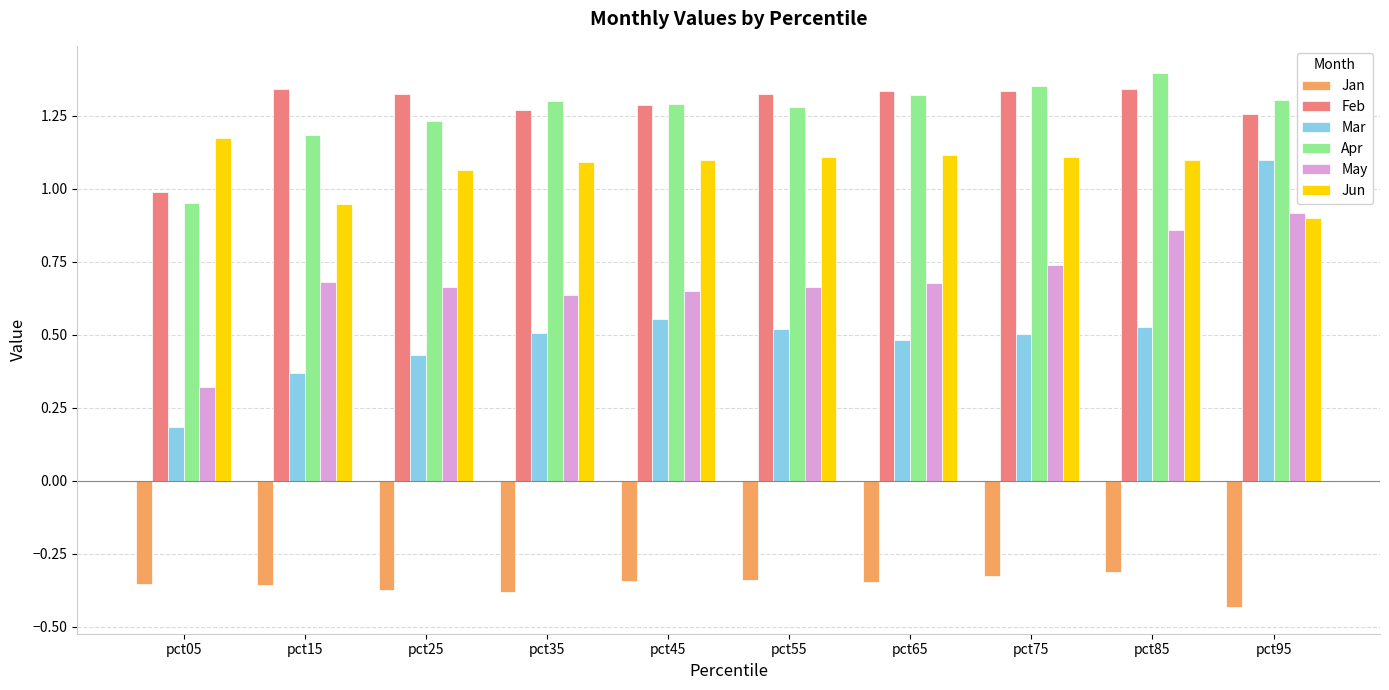

Between pct75 and pct95, which series saw the biggest shift?

Mar